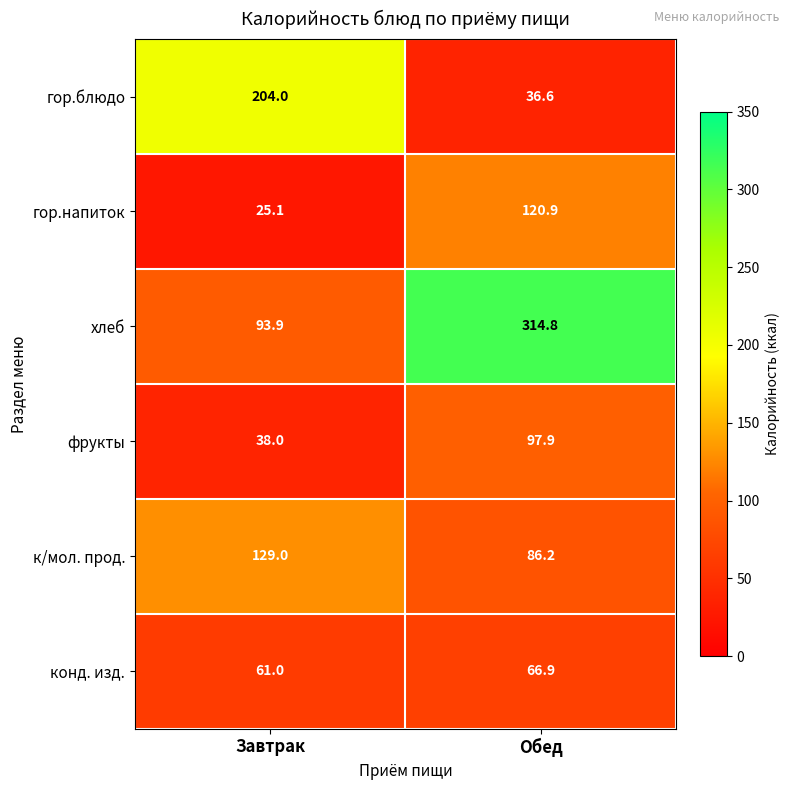

What is the minimum value shown in the chart?

25.1